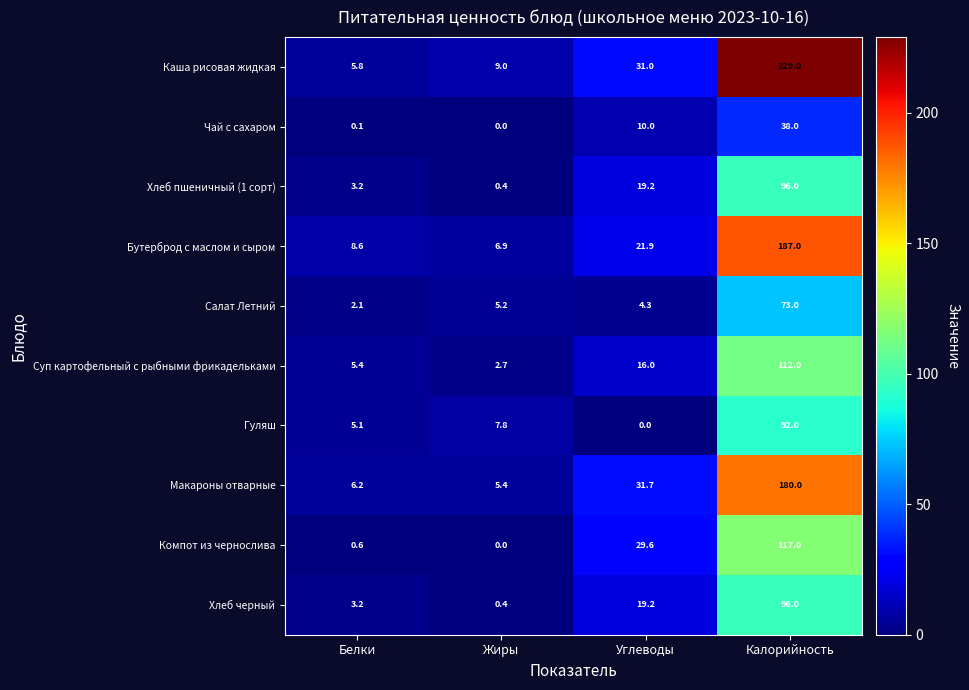

Between Жиры and Калорийность, which series saw the biggest shift?

Каша рисовая жидкая